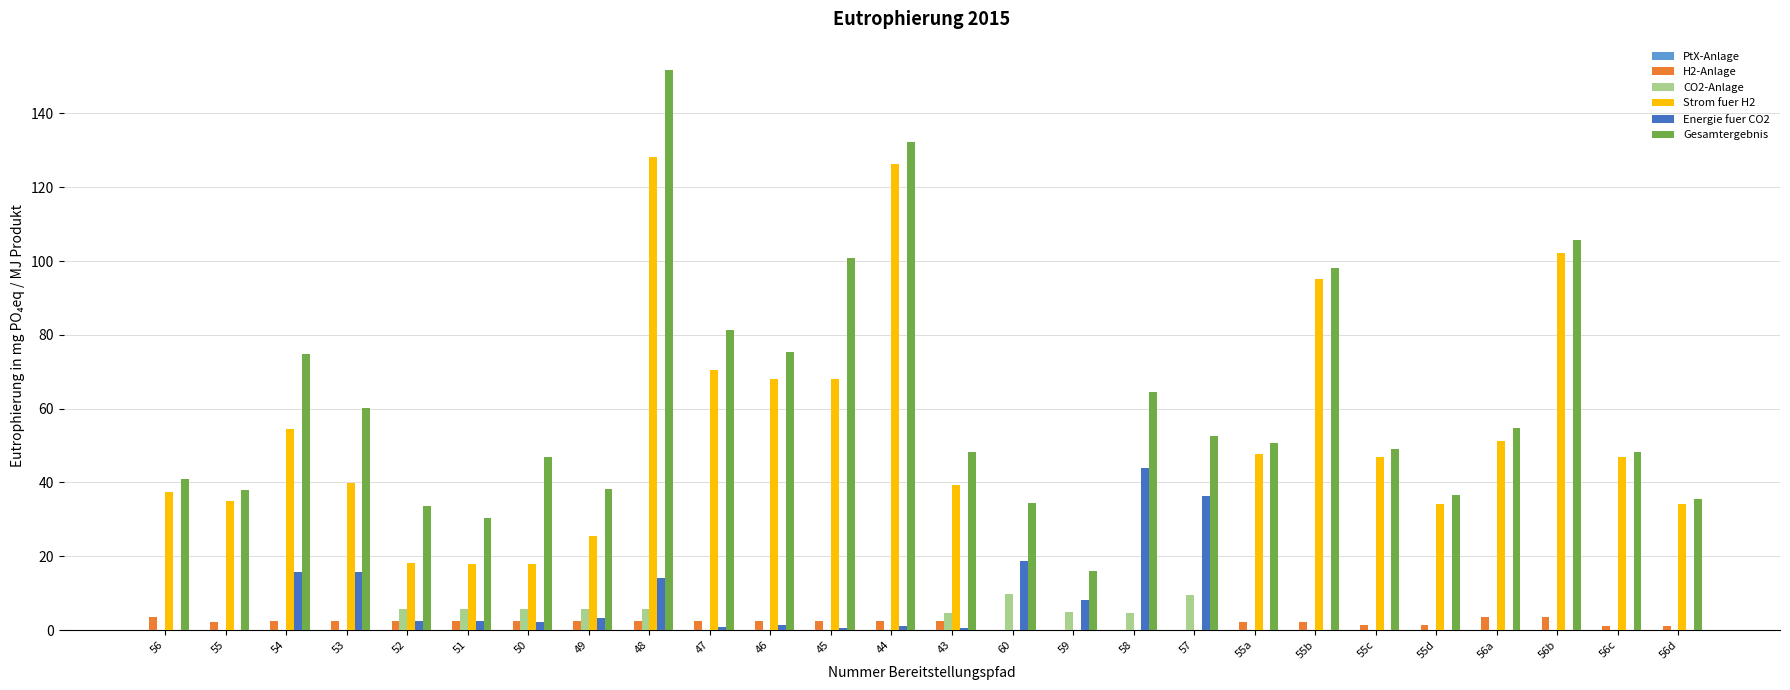

At which label is Gesamtergebnis closest to 83?

47